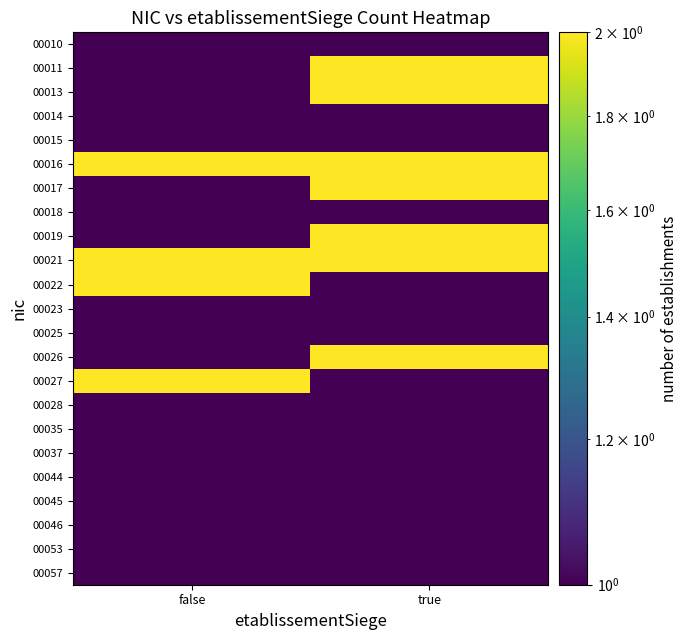

Which category has the lowest value across all series?

false